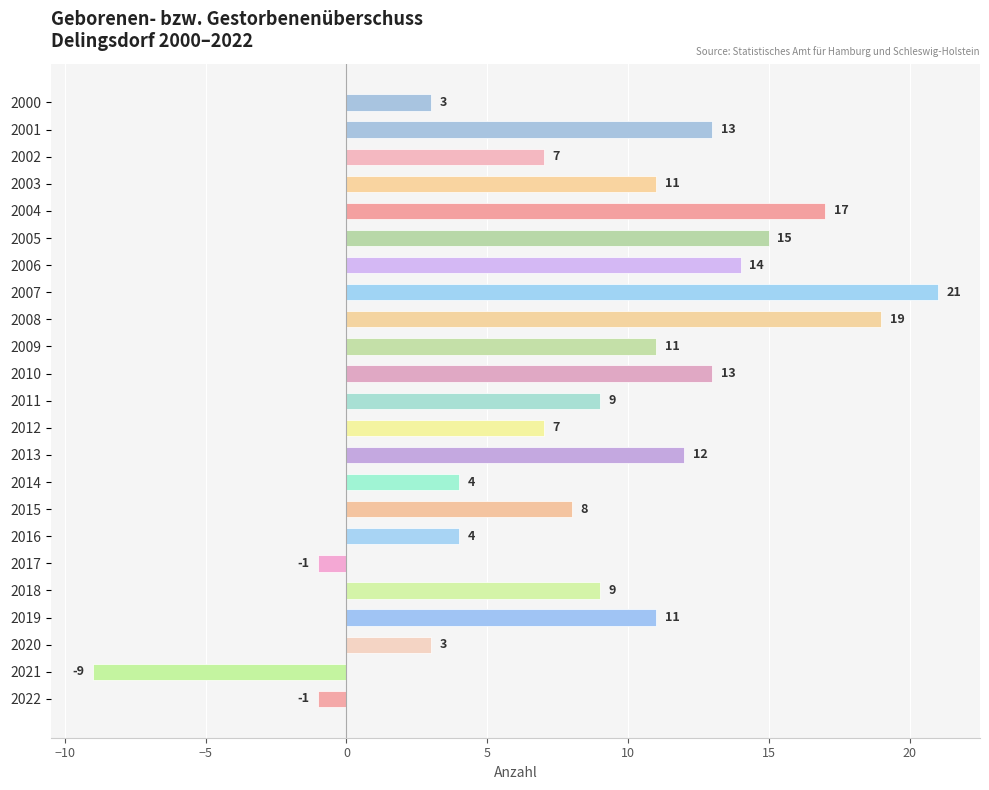

The value at 2008 is 19. True or false?

True